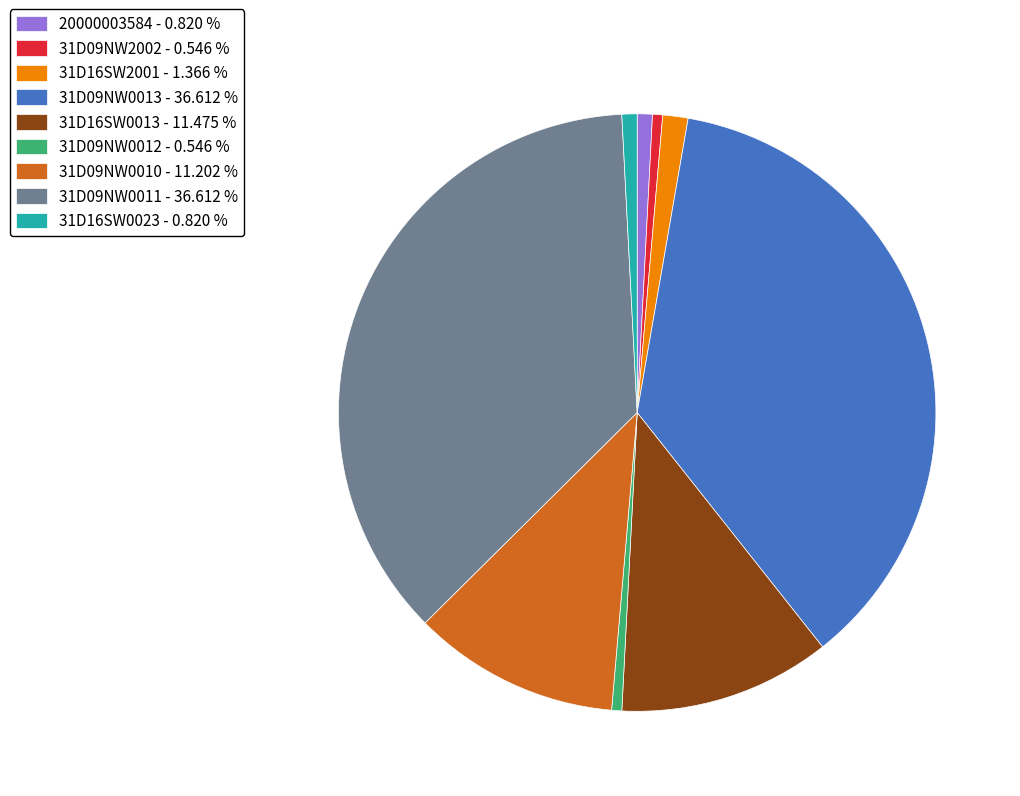

Between 31D09NW0013 - 36.612 % and 20000003584 - 0.820 %, which is larger?

31D09NW0013 - 36.612 %